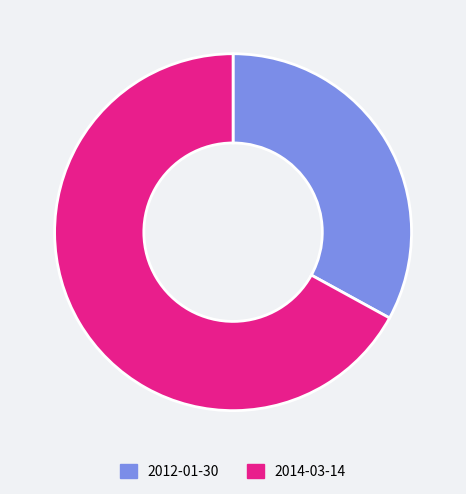

Is there a majority slice in this chart?

Yes